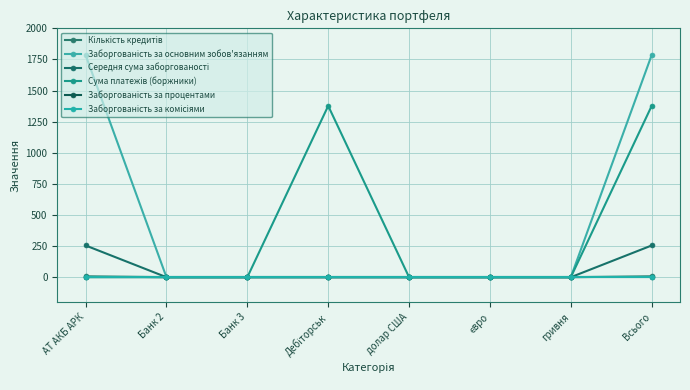

Does the chart have visible grid lines?

Yes